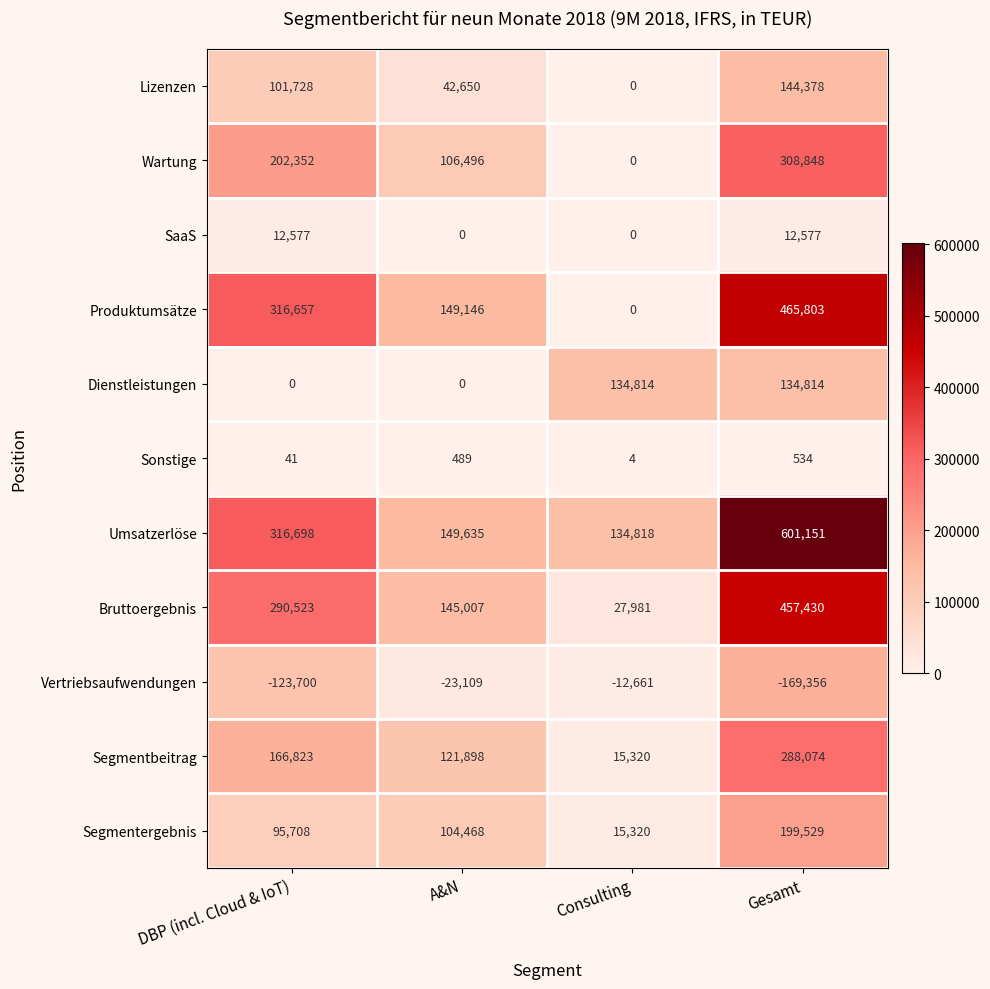

The value of Umsatzerlöse at Consulting is 198412. True or false?

False